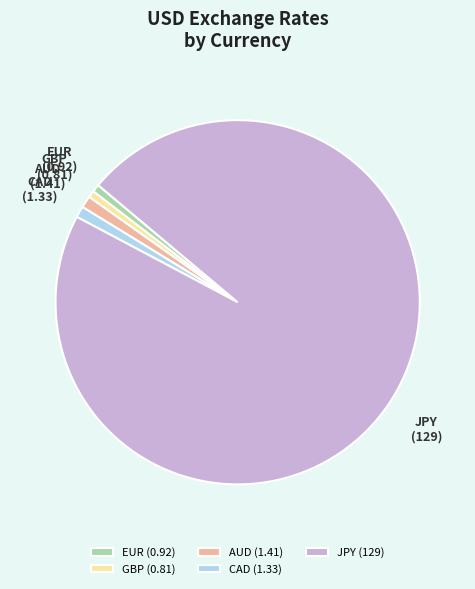

Is the sum of EUR and CAD greater than half?

No